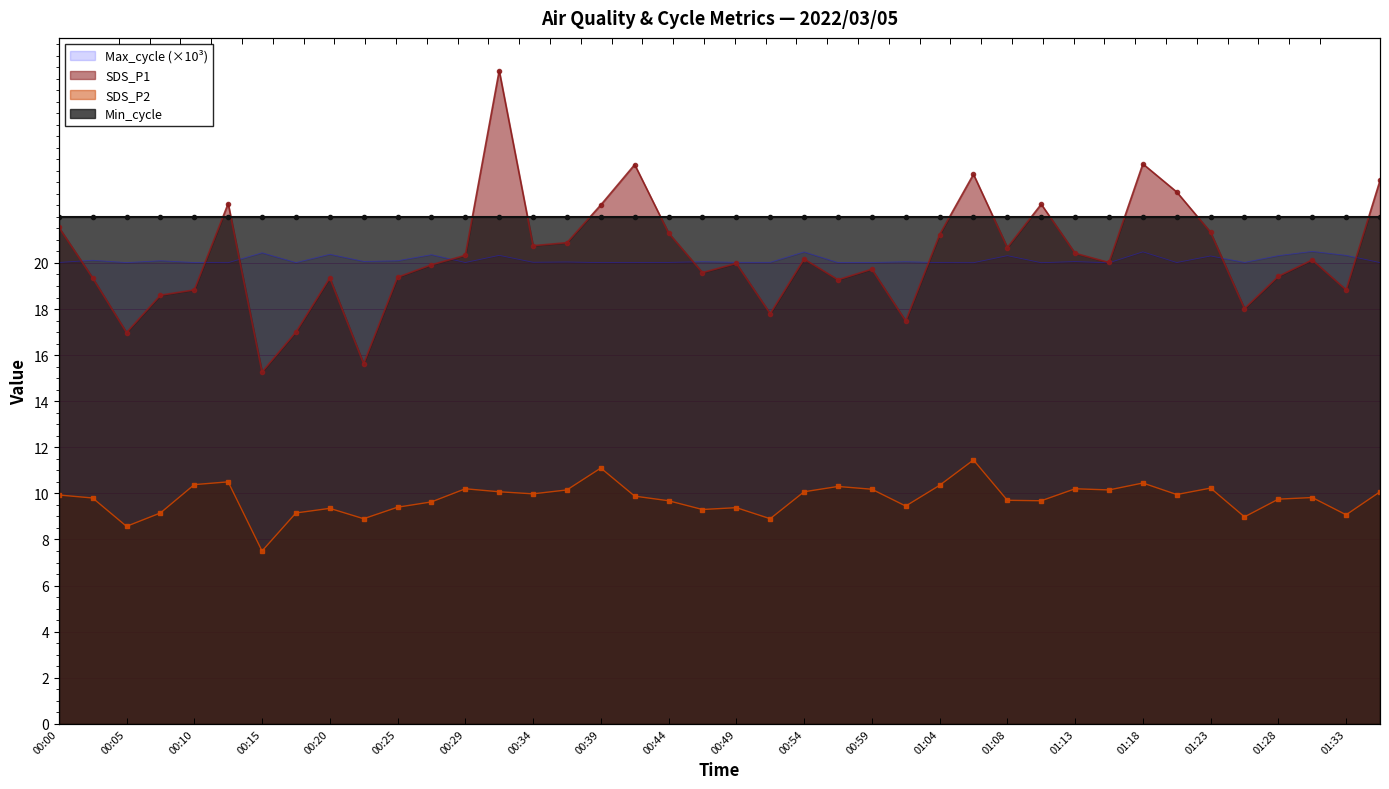

At which label does Max_cycle reach its minimum?

01:16